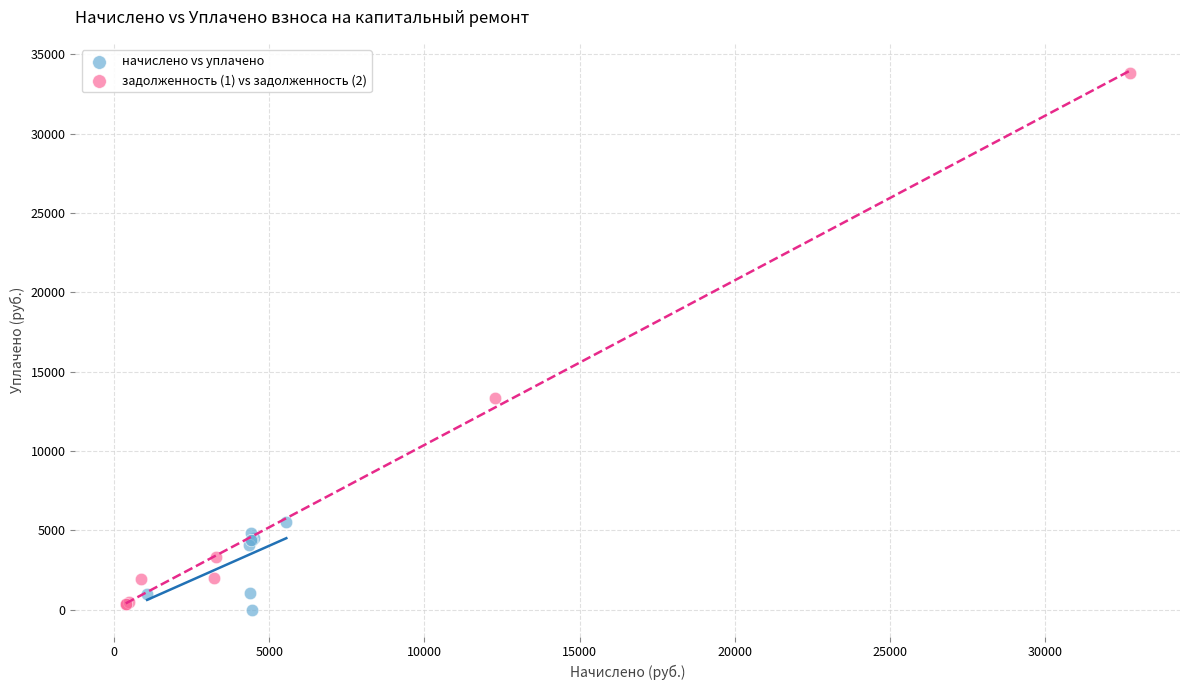

Which series contains the highest Y value?

задолженность (1) vs задолженность (2)